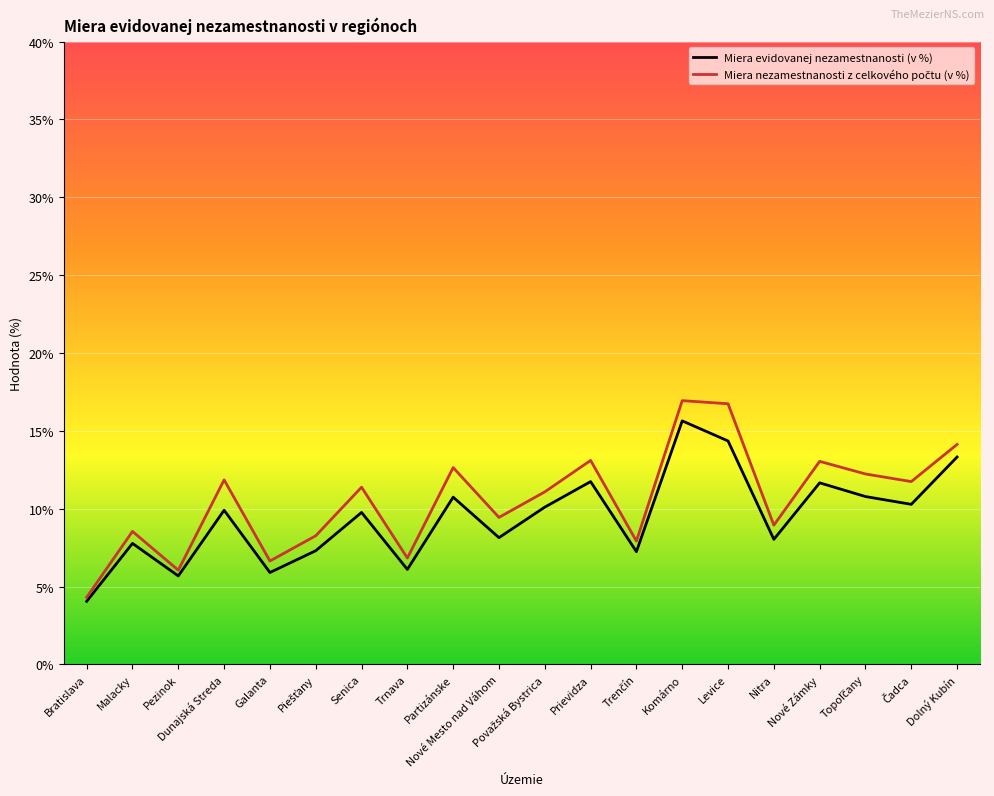

How many lines are shown in the chart?

2